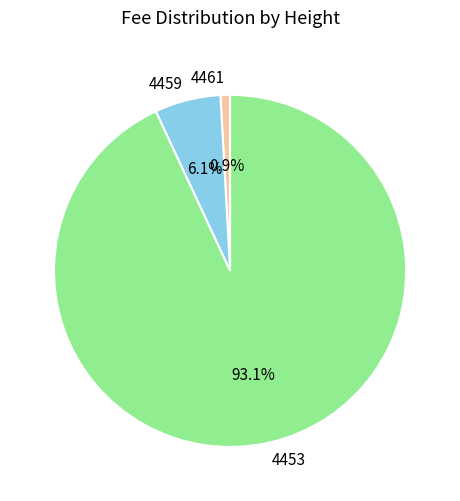

To the nearest percent, what is the average slice percentage?

33%